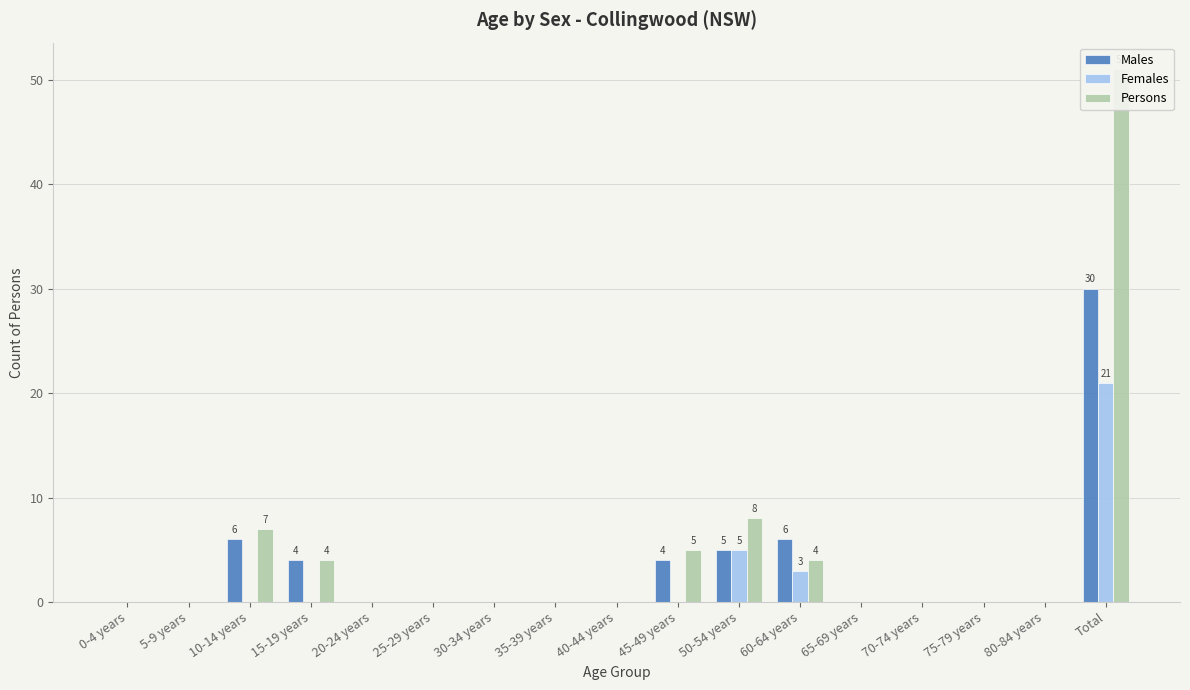

How many bars are there in total?

51